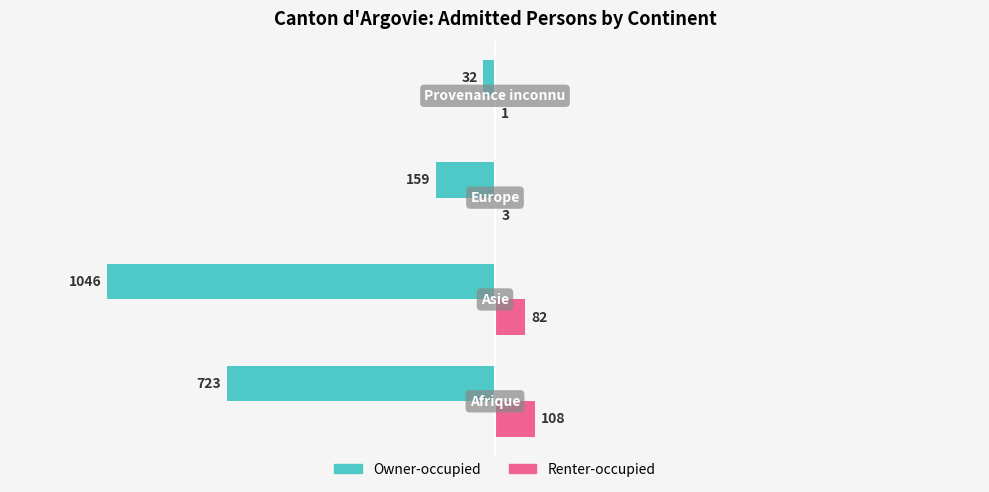

Which series has the largest total across all categories?

Renter-occupied